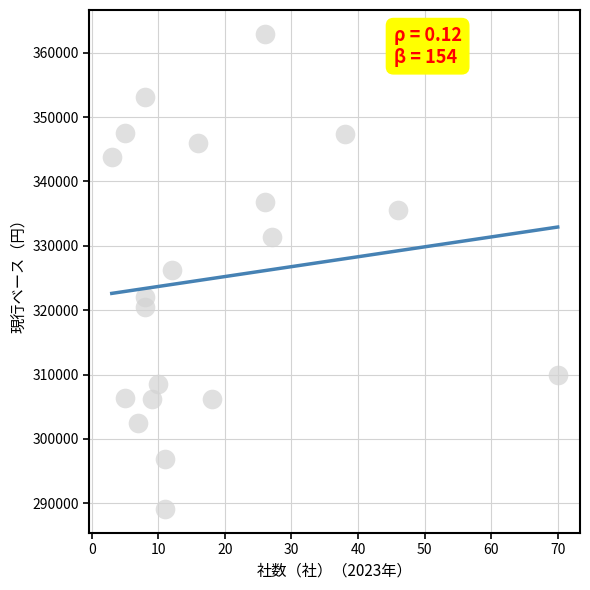

What is the range of Y values (max minus min)?

73886